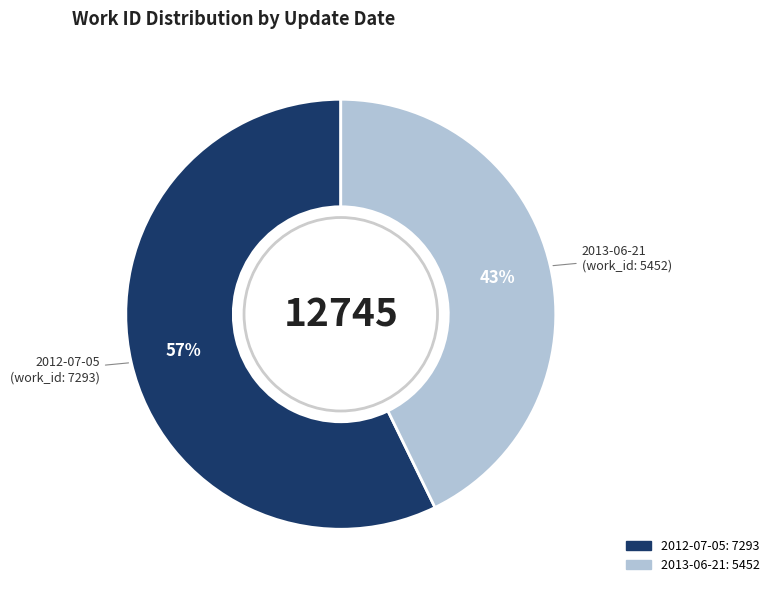

How many segments does this pie chart have?

2